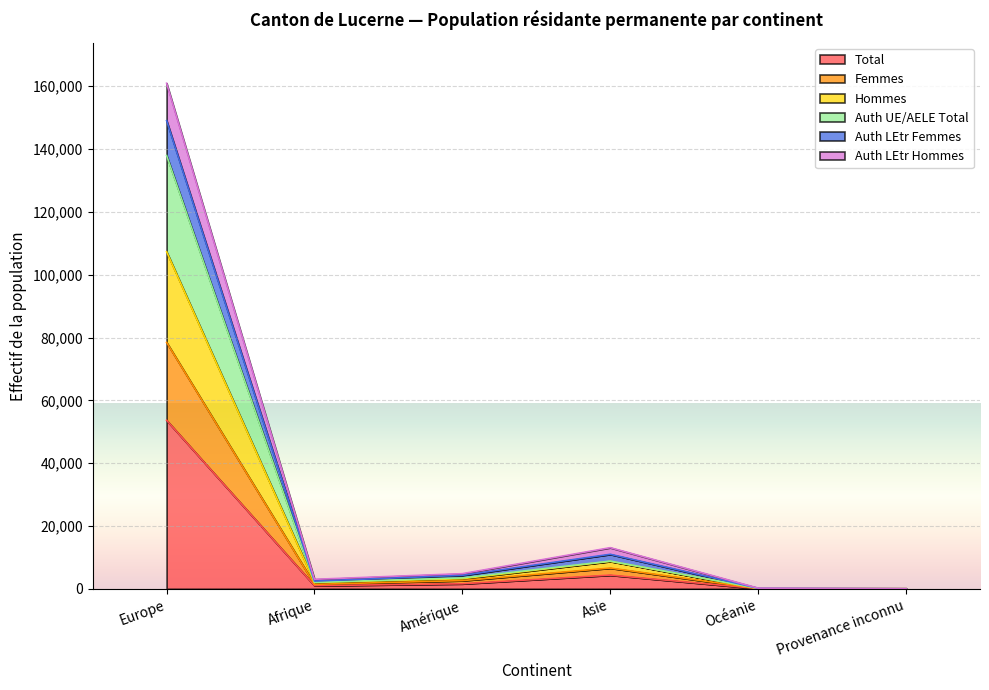

What is the value of the Total point at the 6th from the left?

57